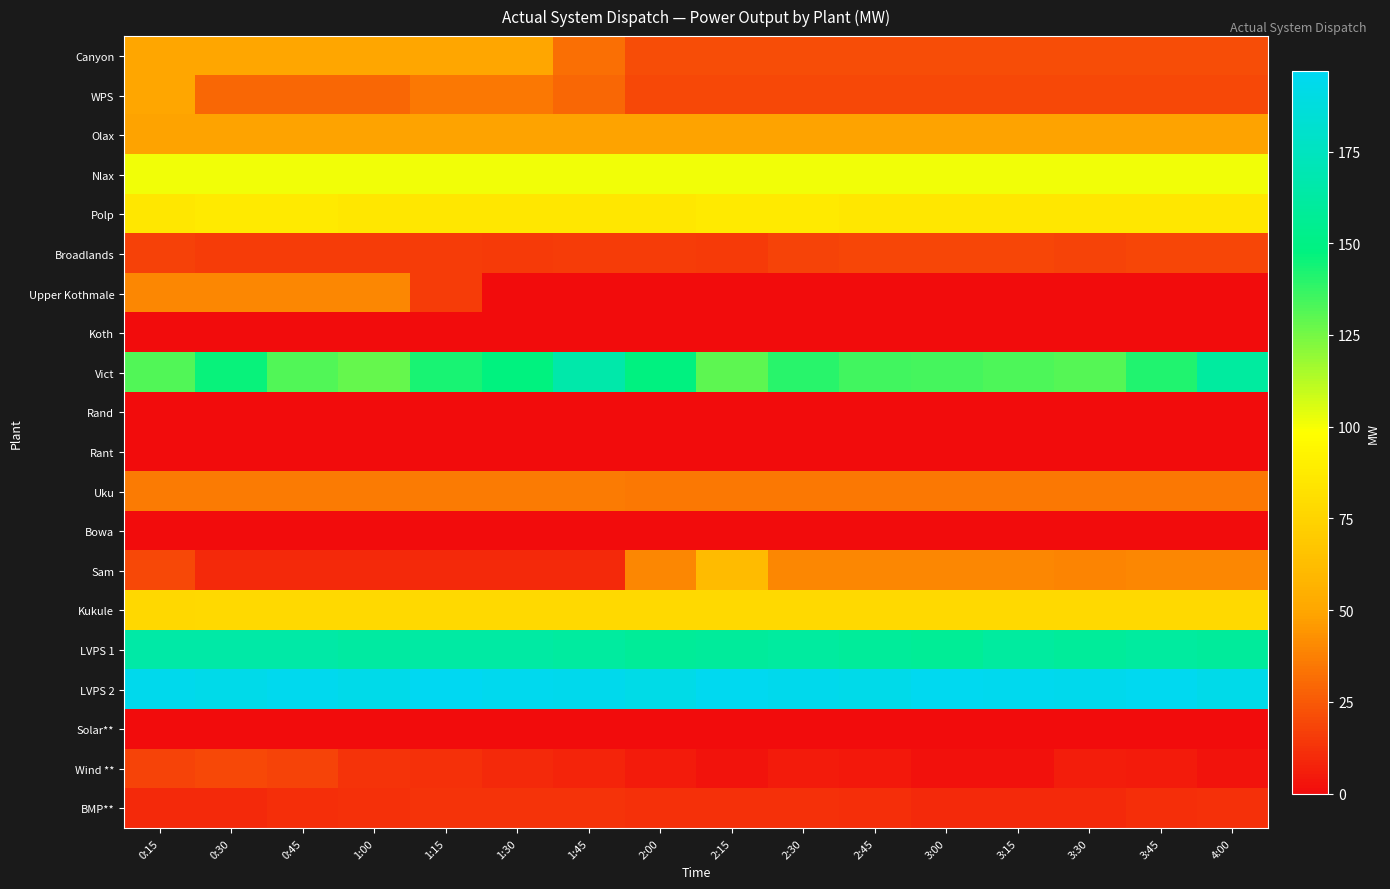

At which category is the sum across all series the highest?

0:15